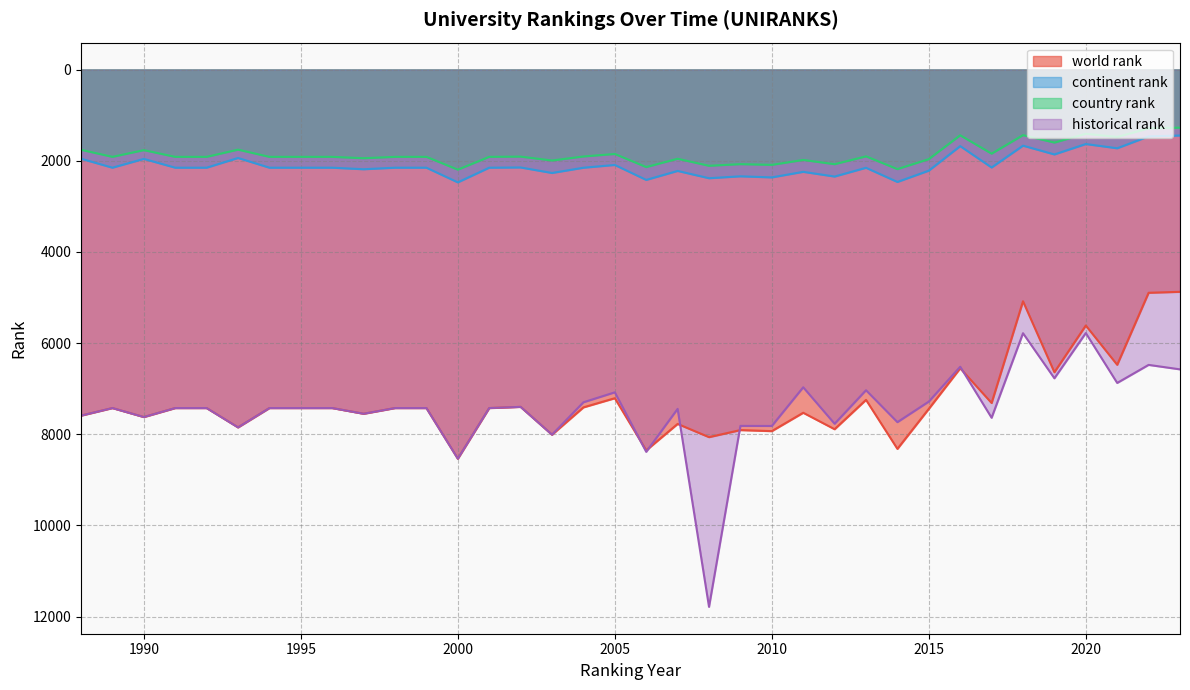

Reading right to left, transcribe all the data shown in this chart.

world rank: 2023=4877	2022=4898	2021=6478	2020=5616	2019=6641	2018=5084	2017=7316	2016=6554	2015=7444	2014=8322	2013=7247	2012=7891	2011=7530	2010=7933	2009=7910	2008=8065	2007=7775	2006=8355	2005=7211	2004=7412	2003=8011	2002=7401	2001=7427	2000=8538	1999=7427	1998=7427	1997=7552	1996=7427	1995=7427	1994=7427	1993=7851	1992=7427	1991=7427	1990=7624	1989=7427	1988=7593
continent rank: 2023=1448	2022=1467	2021=1728	2020=1635	2019=1863	2018=1671	2017=2150	2016=1681	2015=2219	2014=2467	2013=2156	2012=2348	2011=2245	2010=2367	2009=2343	2008=2385	2007=2225	2006=2422	2005=2094	2004=2155	2003=2270	2002=2149	2001=2154	2000=2476	1999=2154	1998=2154	1997=2188	1996=2154	1995=2154	1994=2154	1993=1941	1992=2154	1991=2154	1990=1961	1989=2154	1988=1957
country rank: 2023=1276	2022=1291	2021=1480	2020=1410	2019=1603	2018=1440	2017=1846	2016=1443	2015=1966	2014=2185	2013=1905	2012=2077	2011=1984	2010=2092	2009=2076	2008=2112	2007=1958	2006=2140	2005=1853	2004=1908	2003=1996	2002=1911	2001=1916	2000=2197	1999=1916	1998=1916	1997=1946	1996=1916	1995=1916	1994=1916	1993=1758	1992=1916	1991=1916	1990=1769	1989=1916	1988=1761
historical rank: 2023=6578	2022=6480	2021=6876	2020=5782	2019=6774	2018=5785	2017=7640	2016=6520	2015=7285	2014=7736	2013=7036	2012=7771	2011=6971	2010=7820	2009=7818	2008=11788	2007=7445	2006=8387	2005=7082	2004=7300	2003=8011	2002=7401	2001=7427	2000=8538	1999=7427	1998=7427	1997=7552	1996=7427	1995=7427	1994=7427	1993=7851	1992=7427	1991=7427	1990=7624	1989=7427	1988=7593